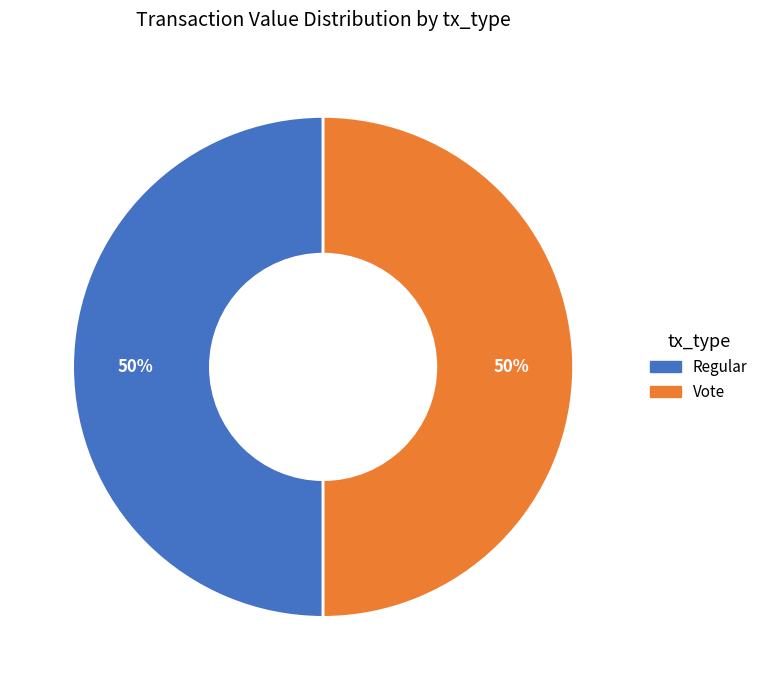

To the nearest percent, what percentage of the pie is Regular?

50%